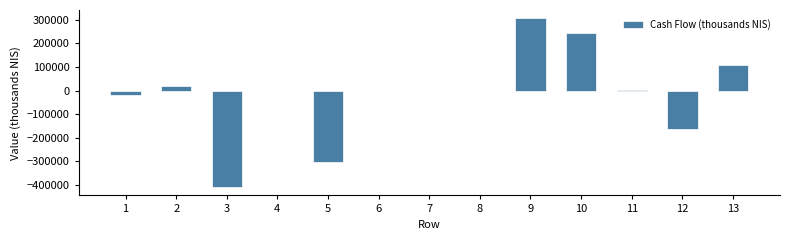

What is the maximum value shown in the chart?

306000